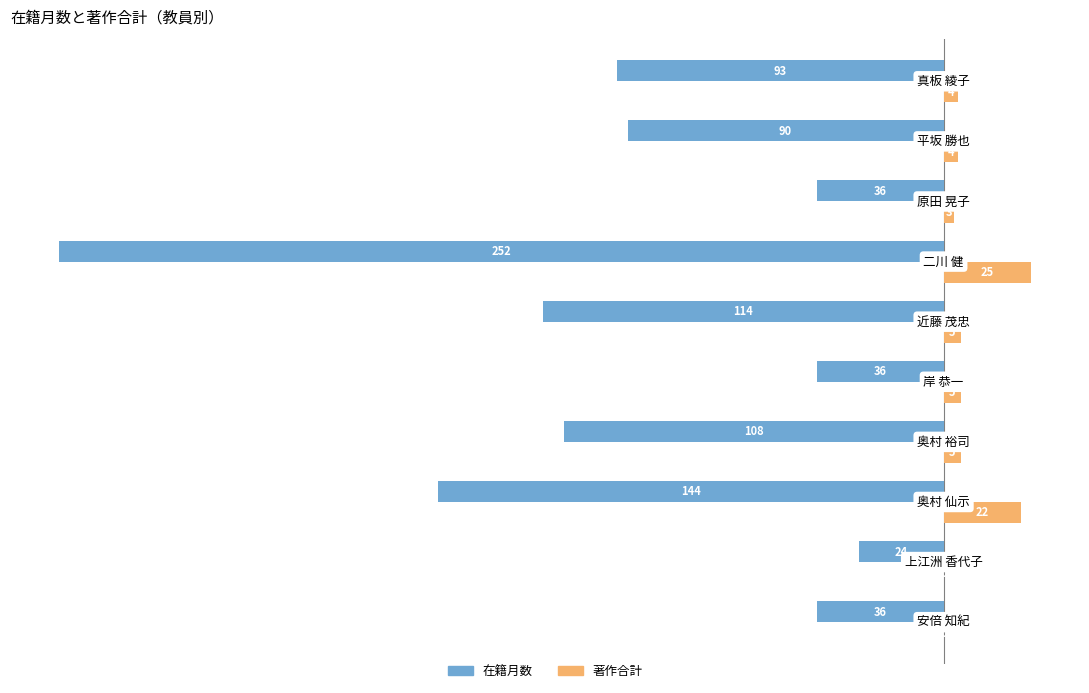

Which series has the largest total across all categories?

著作合計